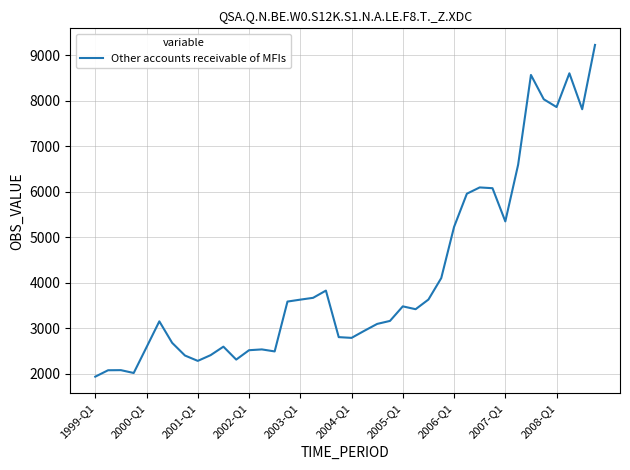

What is the greatest value displayed?

9225.5